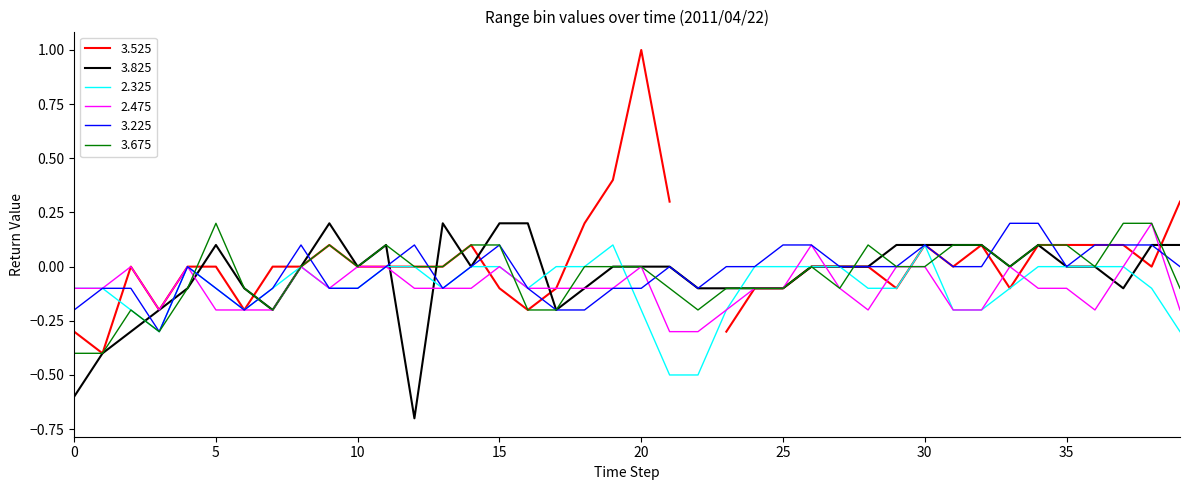

What is the minimum value for 3.825?

-0.7